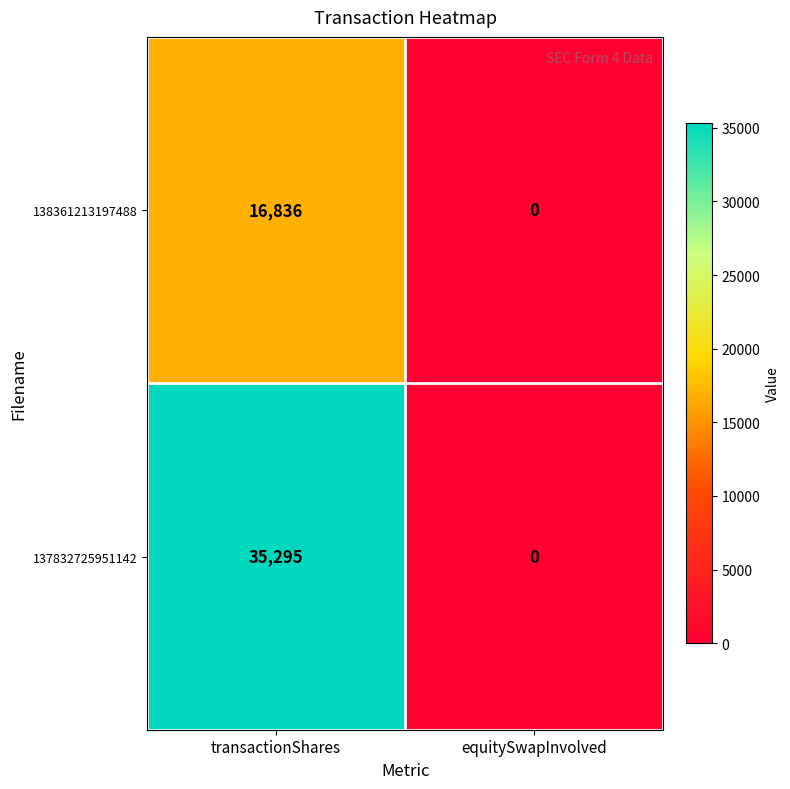

What is the spread (max minus min) of values at transactionShares?

18459